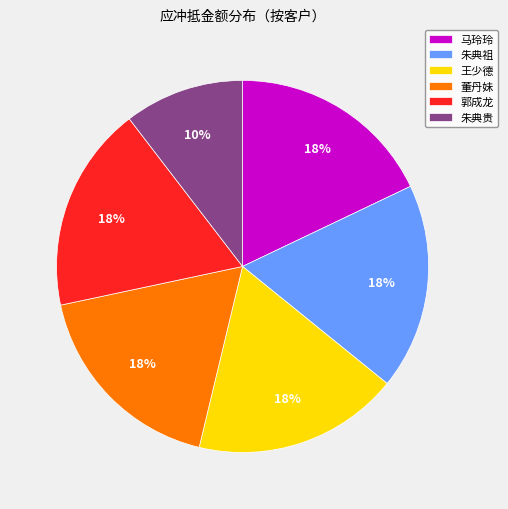

Which has a higher value, 董丹妹 or 朱典贵?

董丹妹